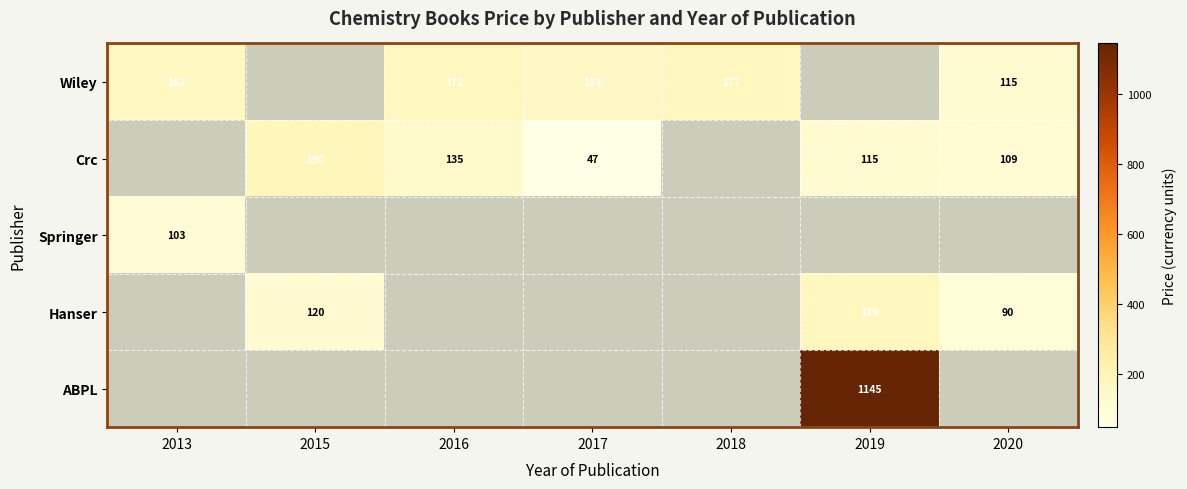

The Crc series shows 47 at 2017. True or false?

True